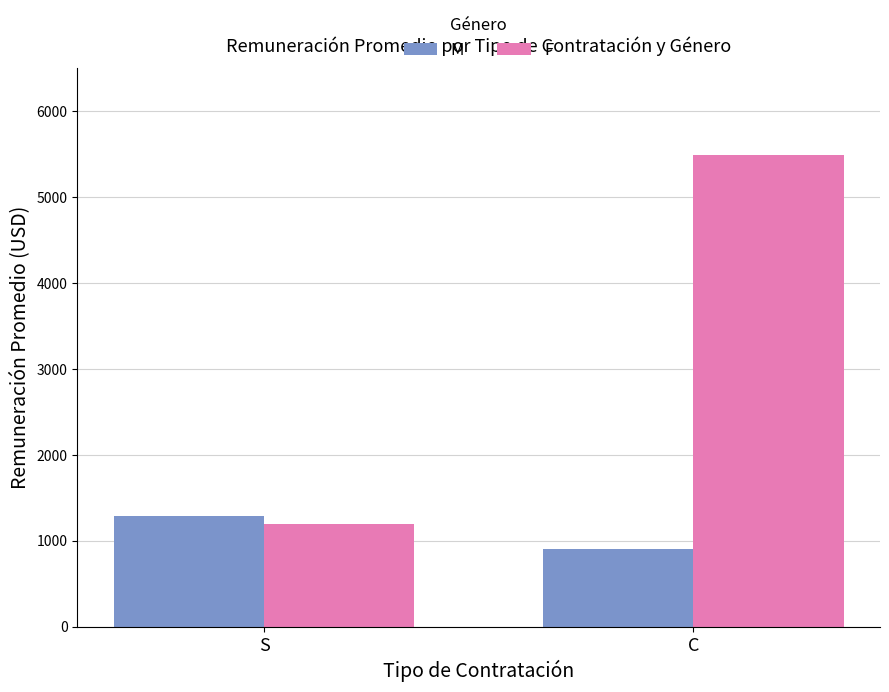

Which series has the largest total across all categories?

F